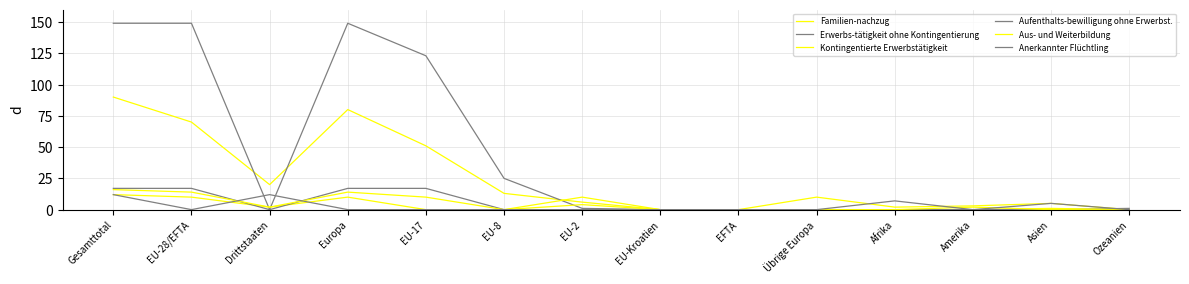

Does the chart have visible grid lines?

Yes